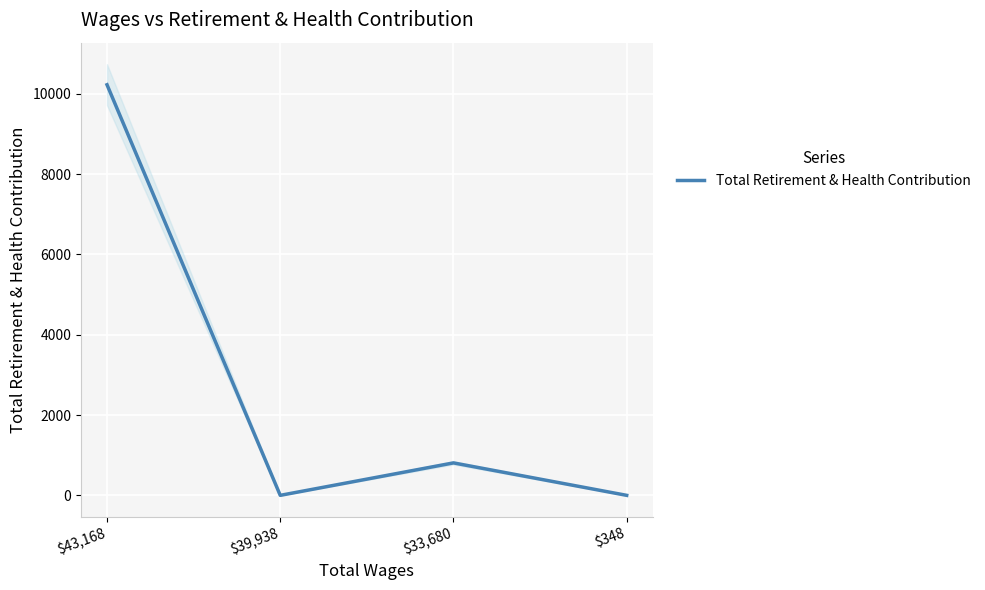

True or false: the data shows 0 at $348.

True